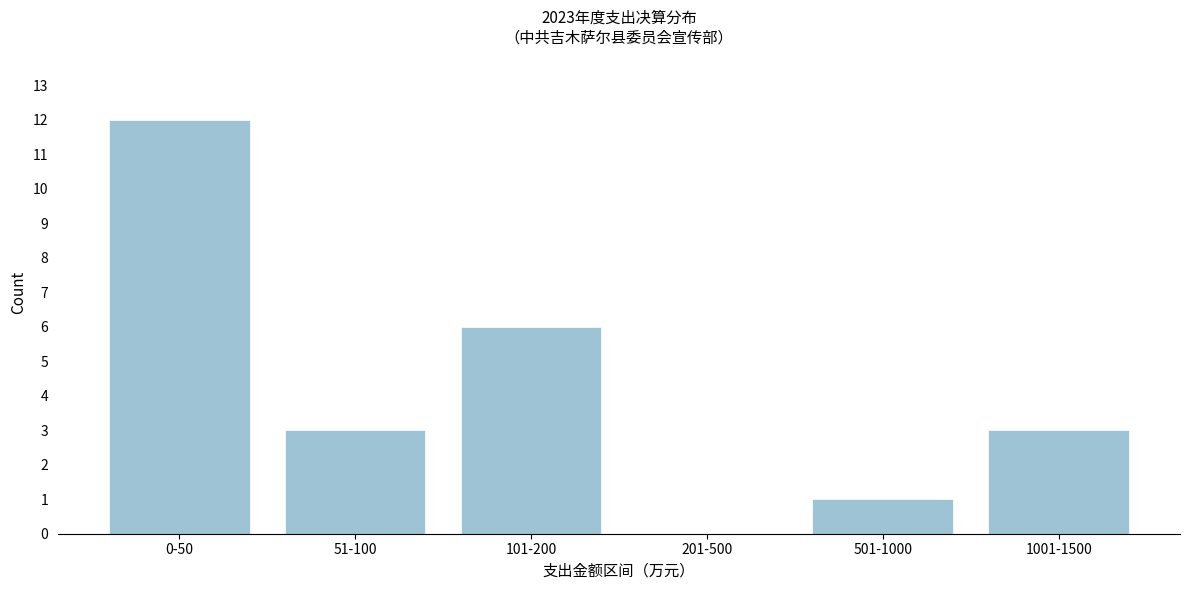

Reading left to right, what are all the values shown in this chart?

0-50=12	51-100=3	101-200=6	201-500=0	501-1000=1	1001-1500=3